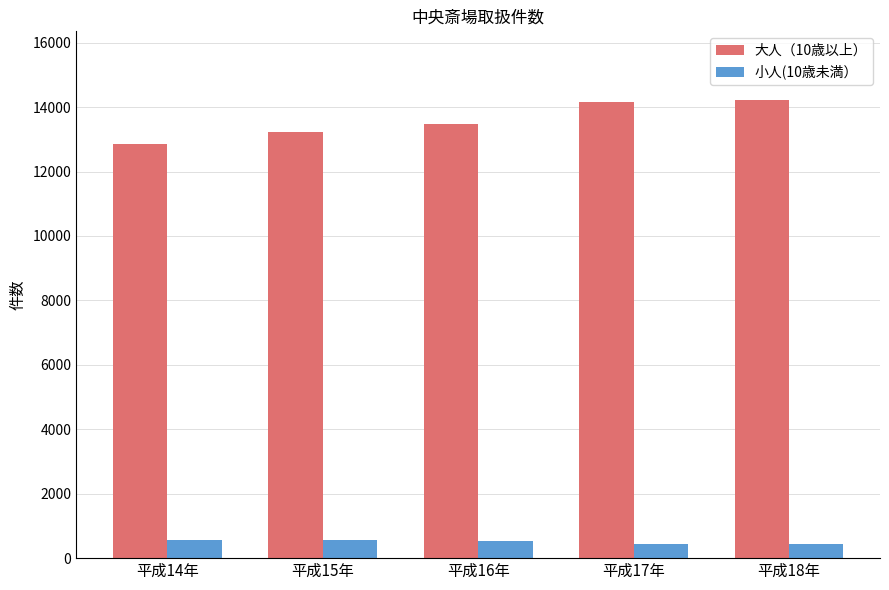

The 小人(10歳未満） series shows 446 at 平成17年. True or false?

True